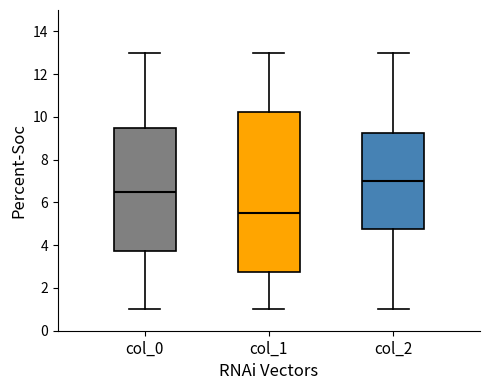

Comparing the boxes themselves (not the whiskers), which one is the tallest?

col_1